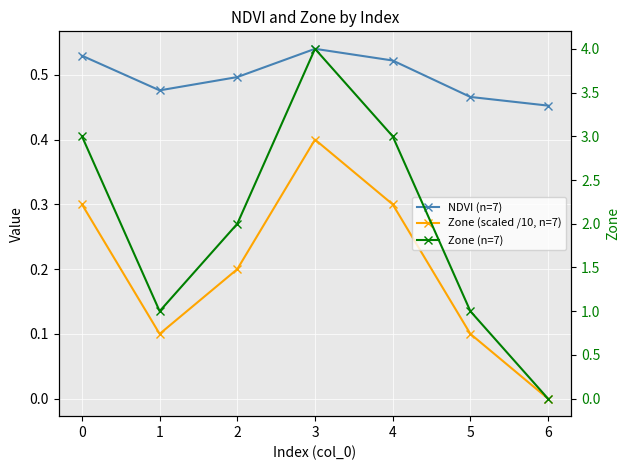

How many series are shown in this chart?

3